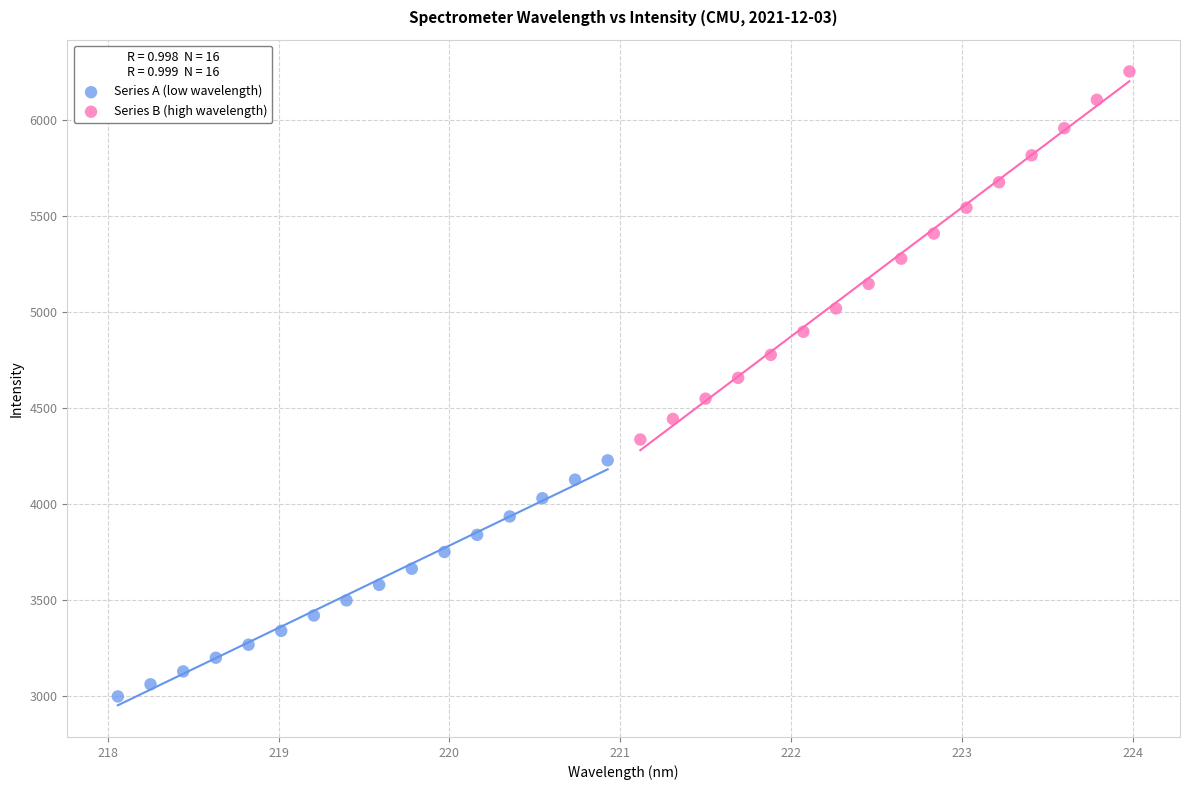

Which series reaches the minimum Y coordinate?

Series A (low wavelength)